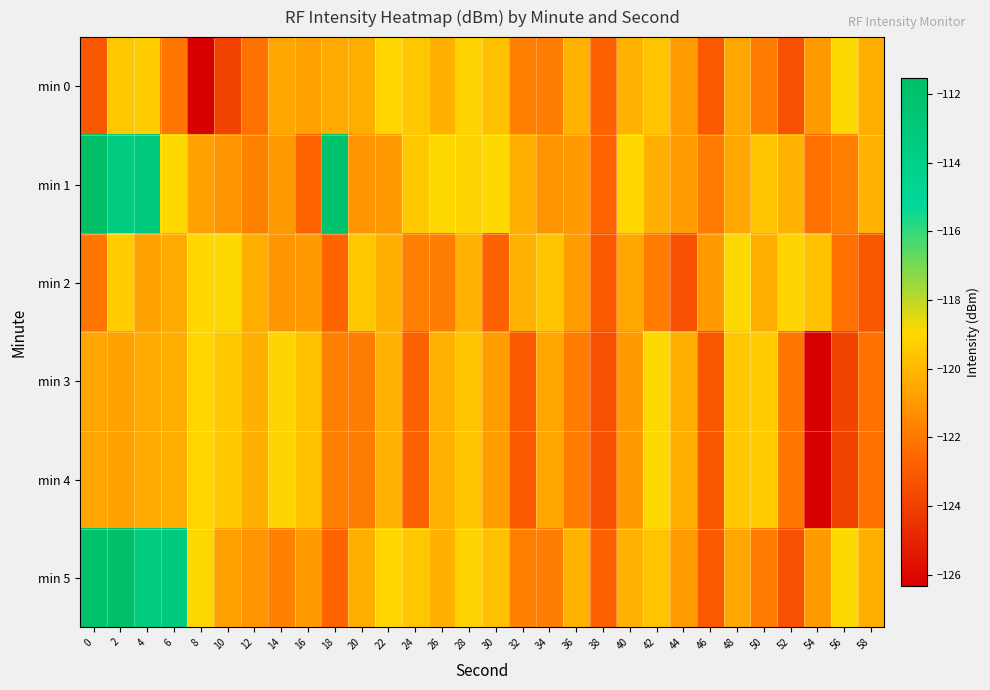

What is the spread (max minus min) of values at 38?

0.7